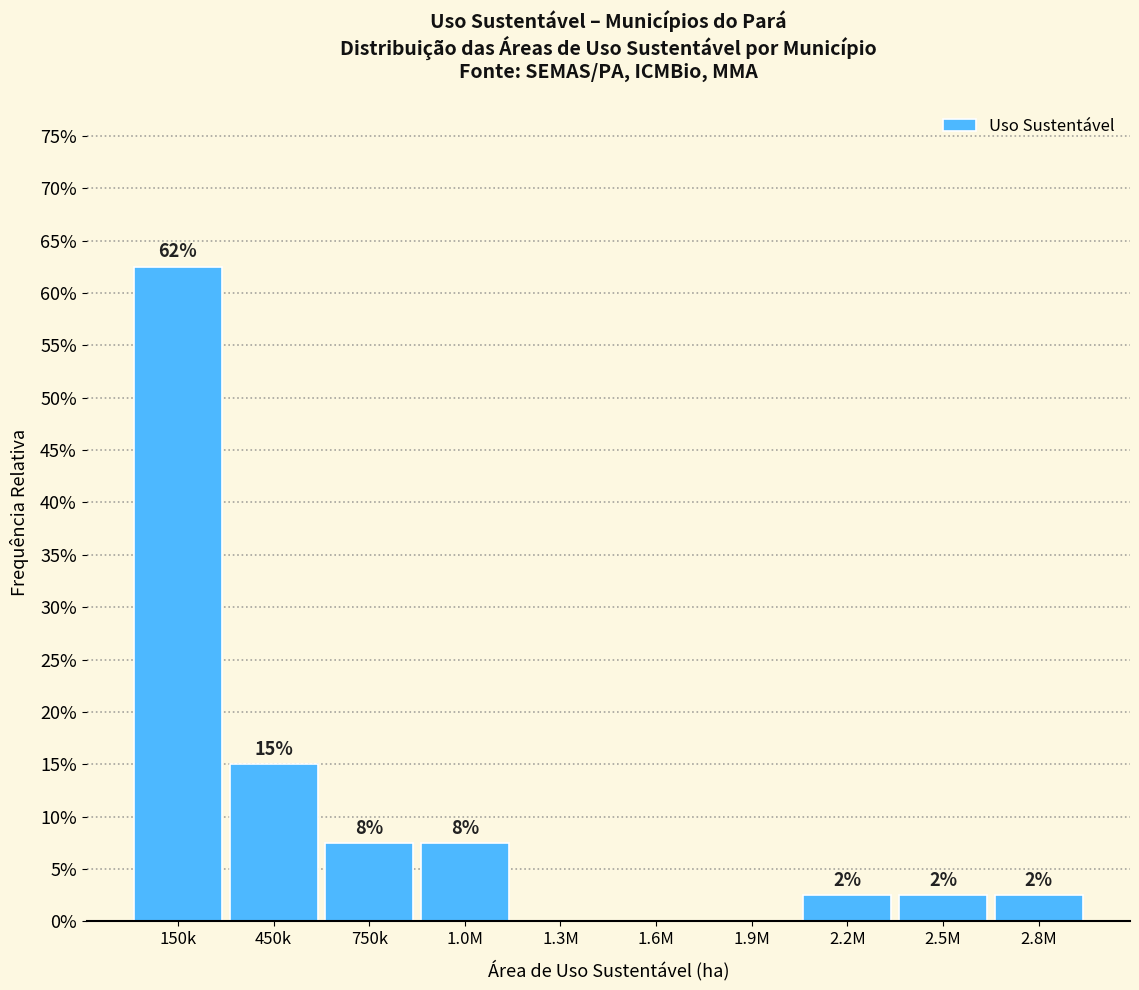

Are the bars horizontal?

No